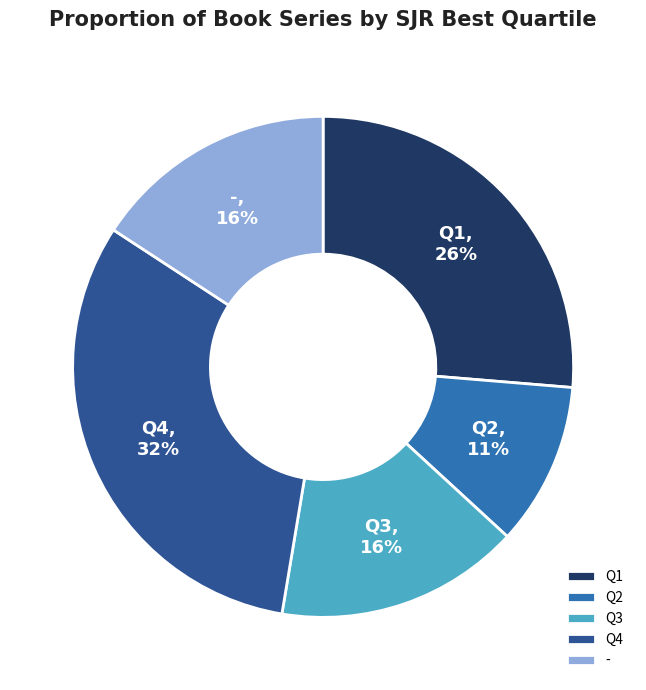

Which has a higher value, Q3 or Q4?

Q4